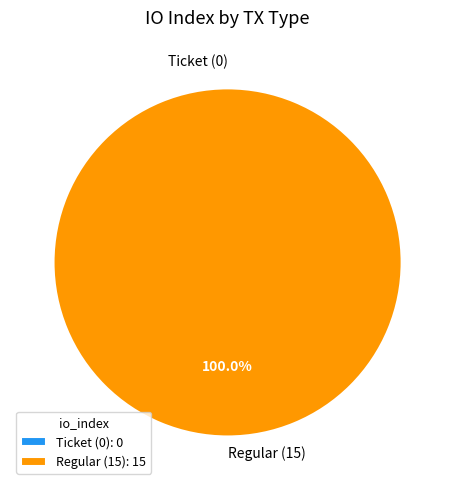

Which slice is the smallest?

Ticket (0)